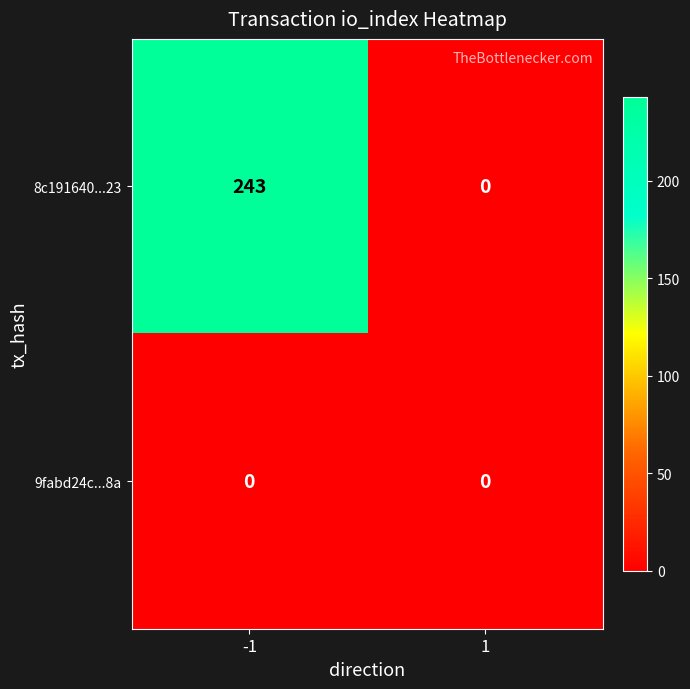

Which category has the highest value across all series?

-1